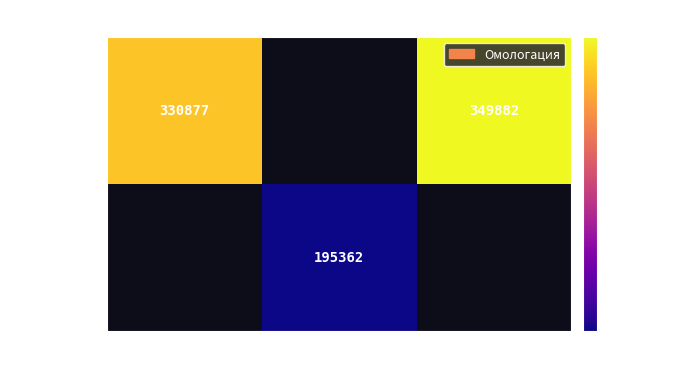

The value of Любовка at 14:50 is 550631. True or false?

False